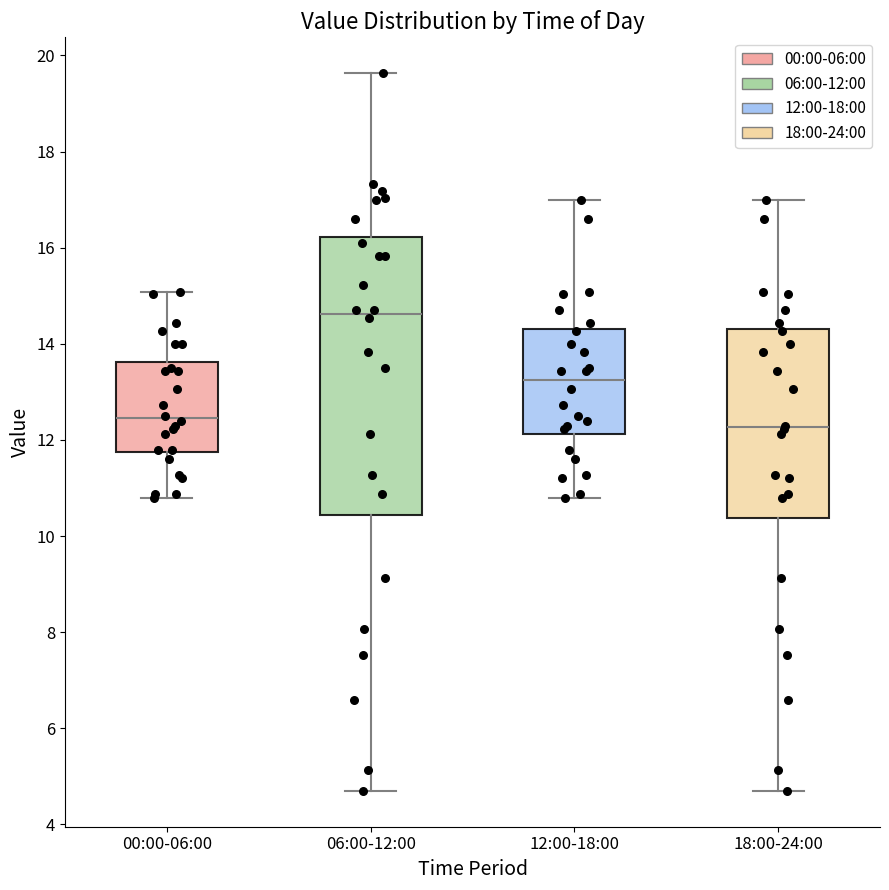

Reading left to right, read every box against the y-axis: the position of its median line, the range the box covers, and the ends of its whiskers. The values are not printed on the chart, so give them approximately, as read against the axis.

00:00-06:00: median 12.4, box 11.8 to 13.6, whiskers 10.8 to 15.0
06:00-12:00: median 14.6, box 10.4 to 16.2, whiskers 4.8 to 19.6
12:00-18:00: median 13.2, box 12.2 to 14.4, whiskers 10.8 to 17.0
18:00-24:00: median 12.2, box 10.4 to 14.4, whiskers 4.8 to 17.0